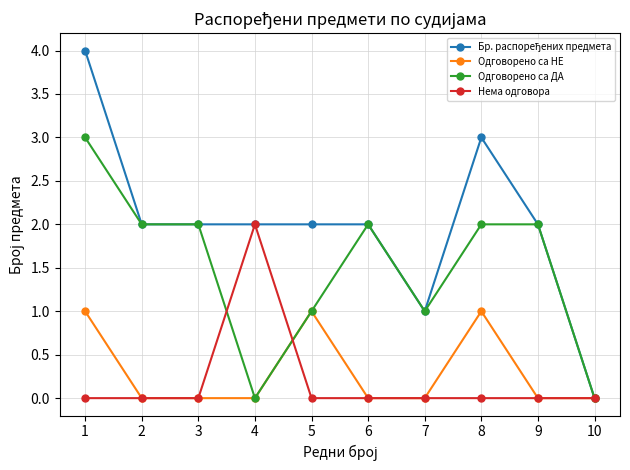

At which label does Нема одговора reach its peak?

4